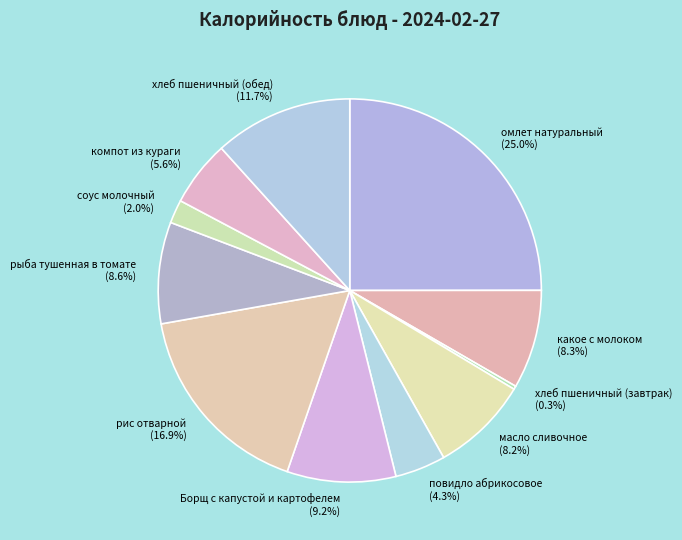

To the nearest percent, what is the average slice percentage?

9%